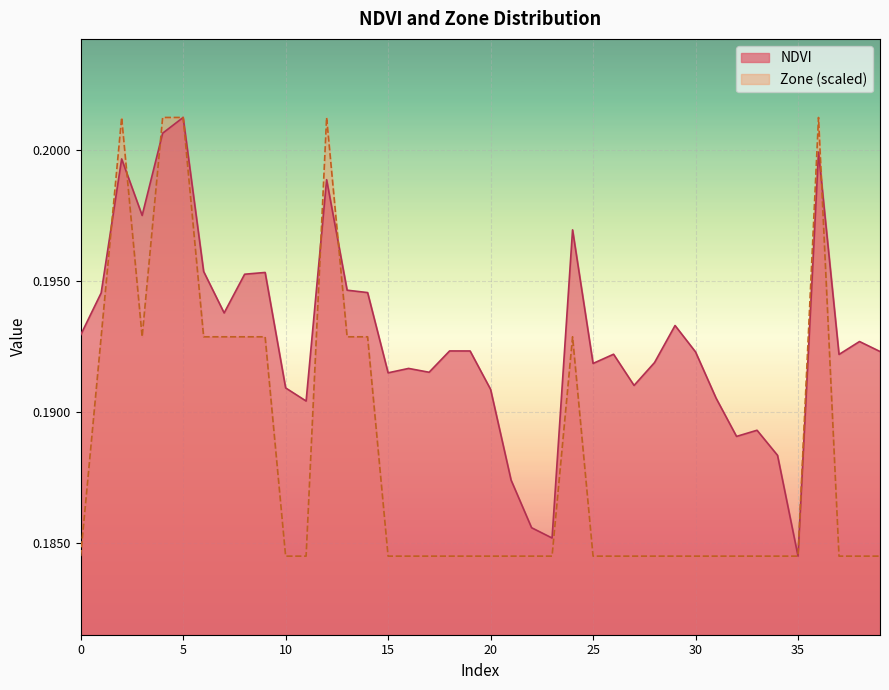

At how many categories does at least one series exceed 0?

40